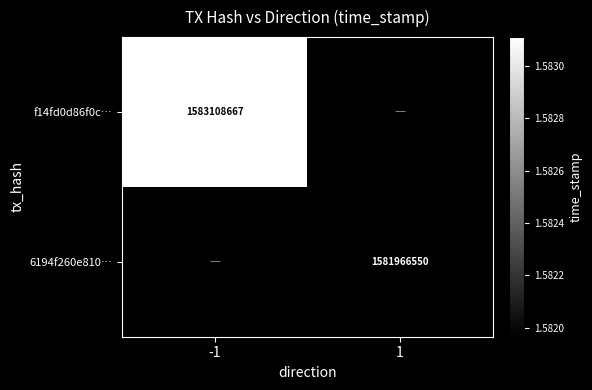

True or false: 6194f260e810… has a value of 1581966550 at 1.

True